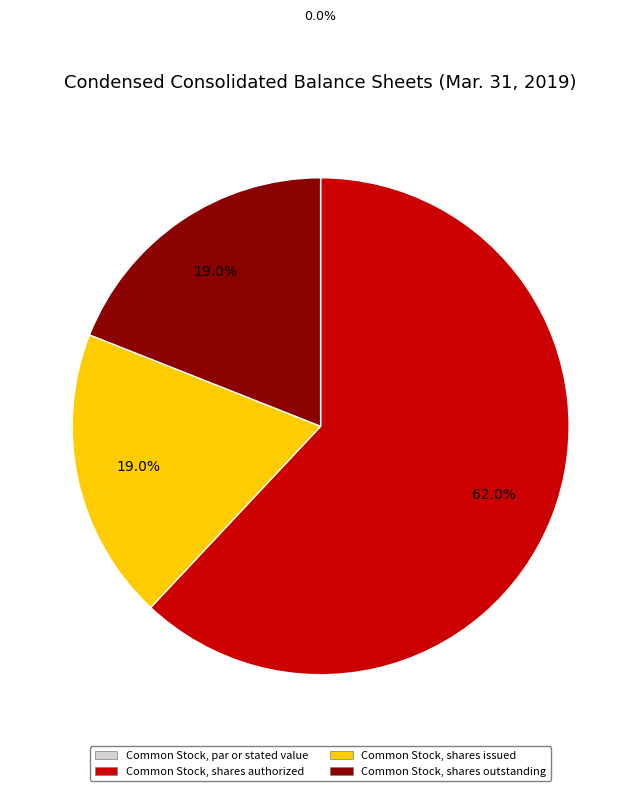

Which category has the biggest portion of the pie?

Common Stock, shares authorized